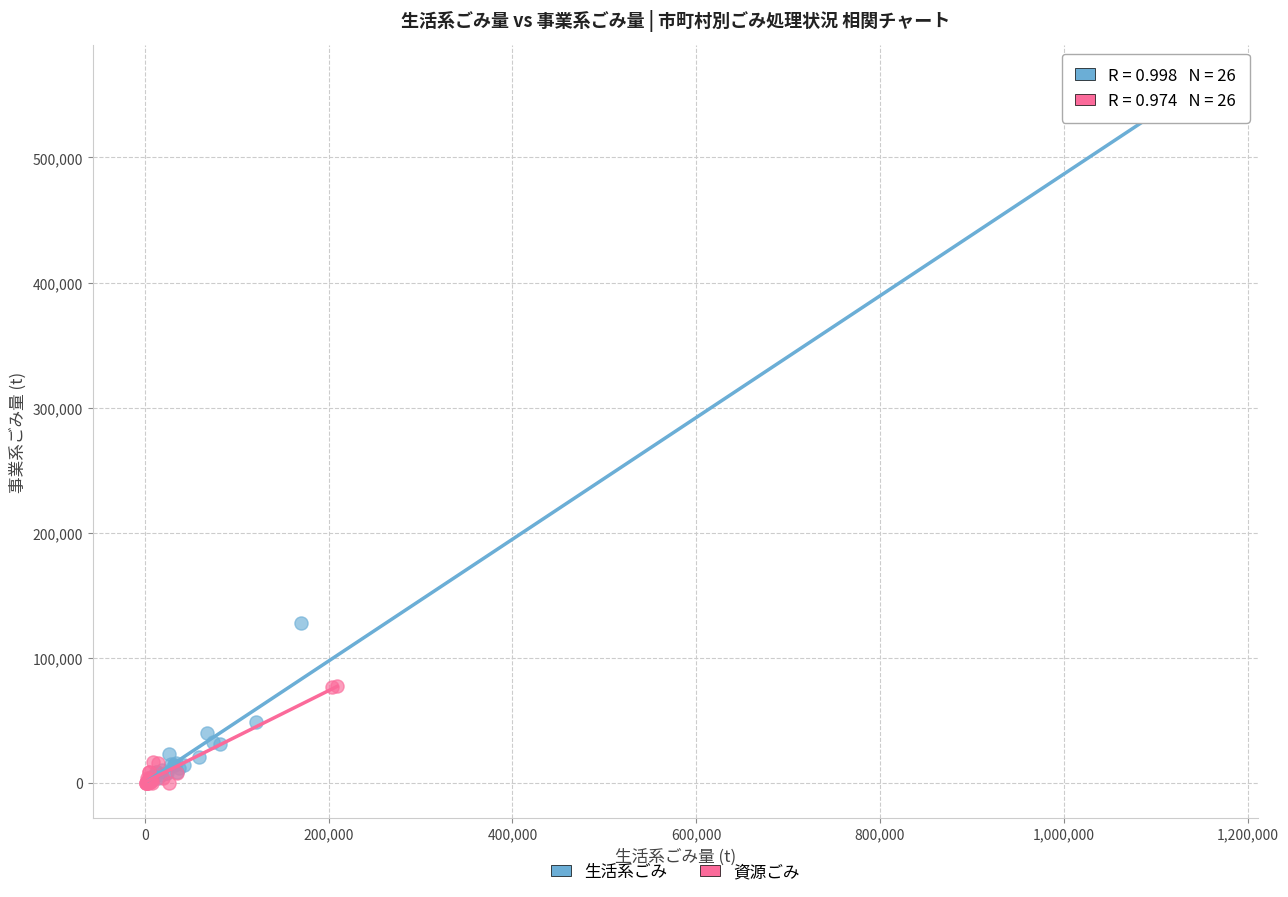

Which series reaches the maximum Y coordinate?

生活系ごみ